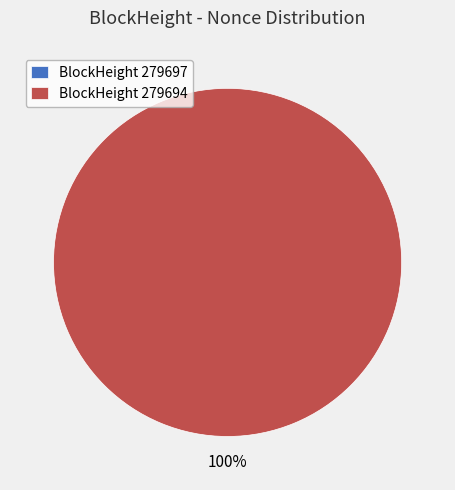

Which category has the biggest portion of the pie?

279694